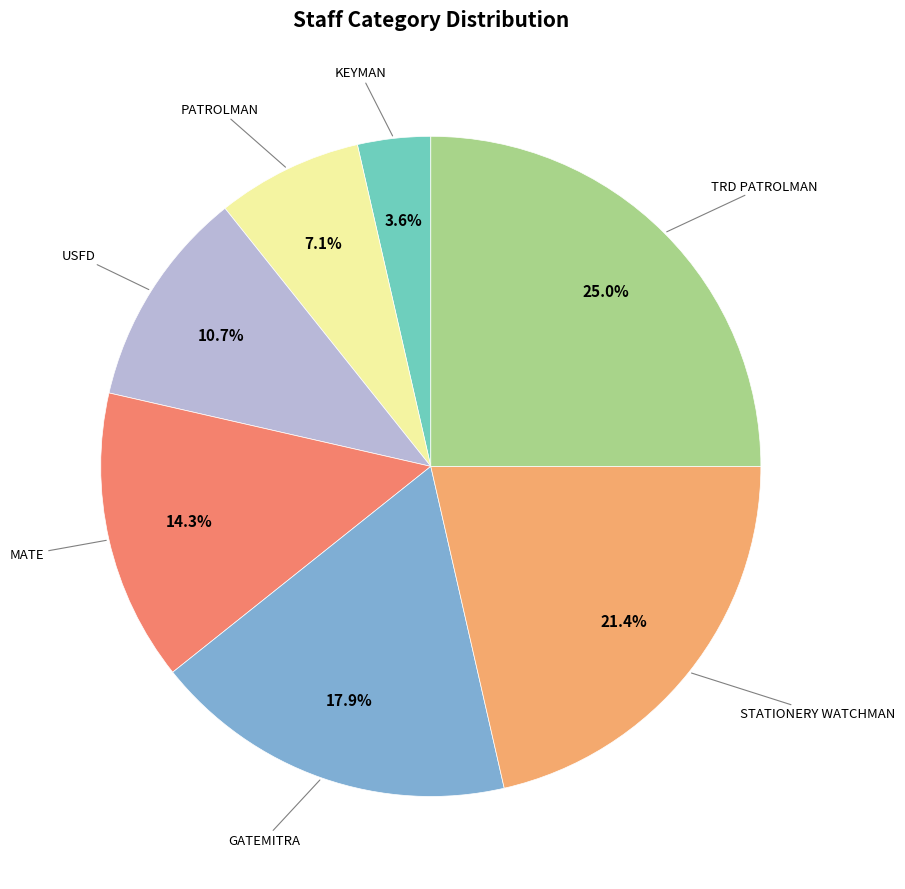

Is there a majority slice in this chart?

No